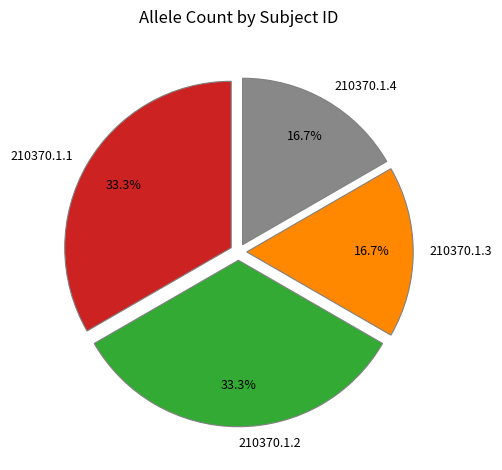

To the nearest percent, what portion does 210370.1.3 represent?

17%